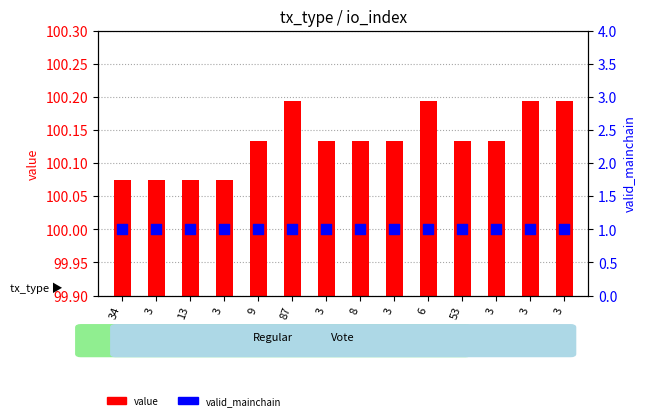

Which series has the widest spread of Y values?

value